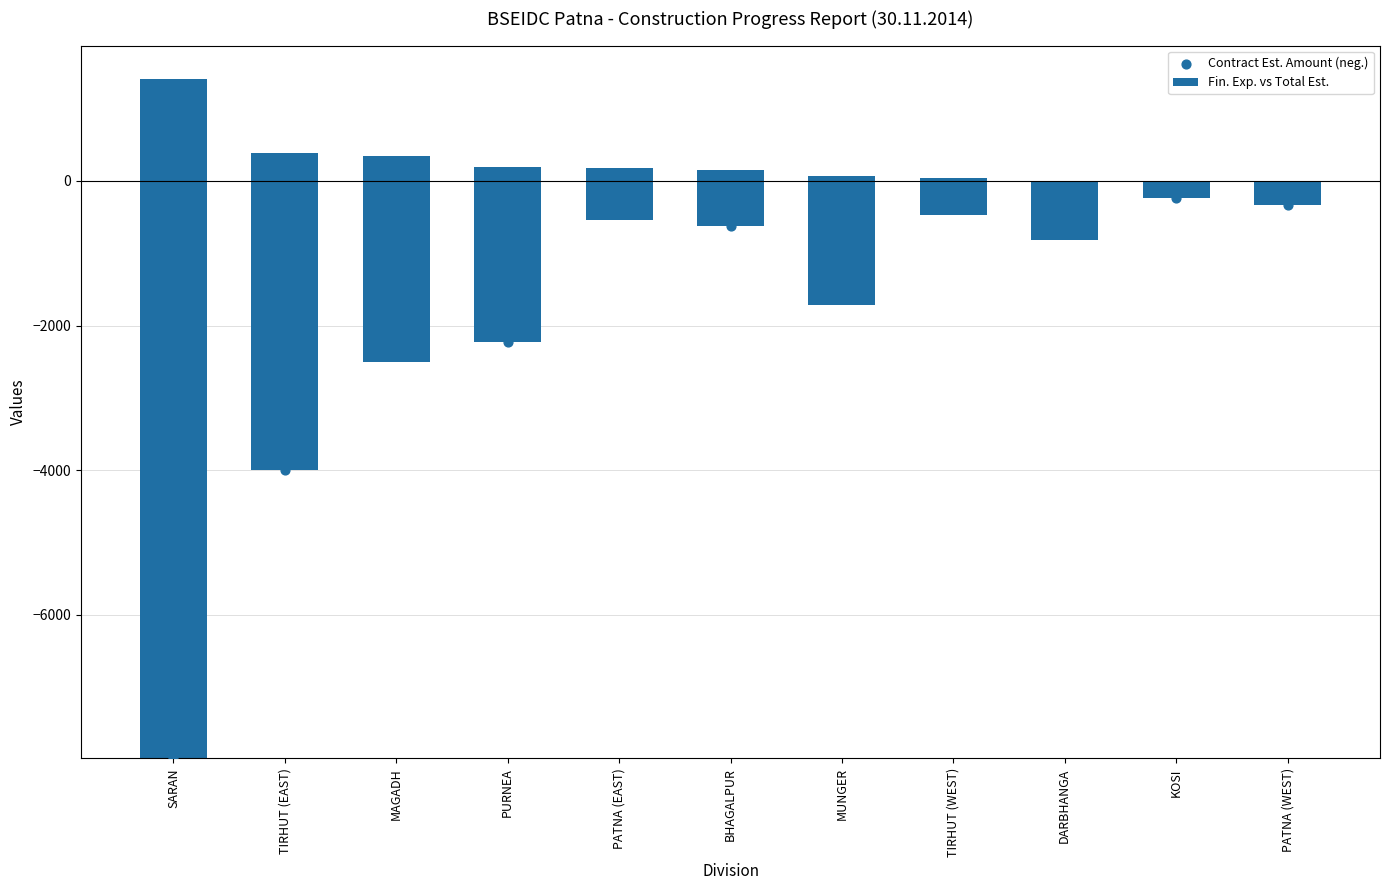

What is the change in value from DARBHANGA to KOSI?

+345.9